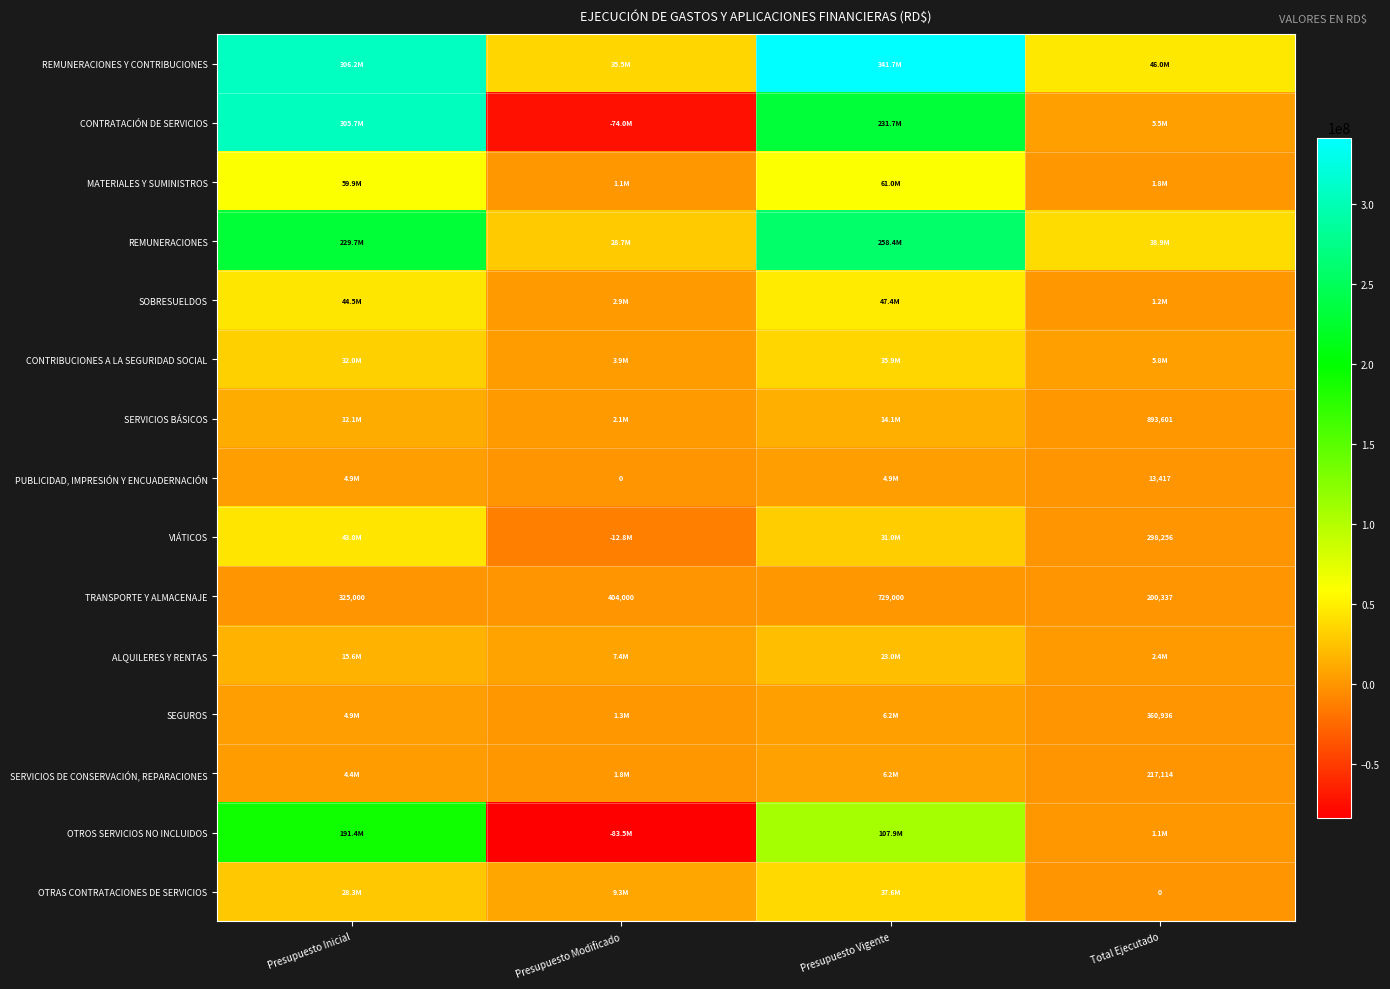

At which category does the chart reach its minimum across all series?

Presupuesto Modificado